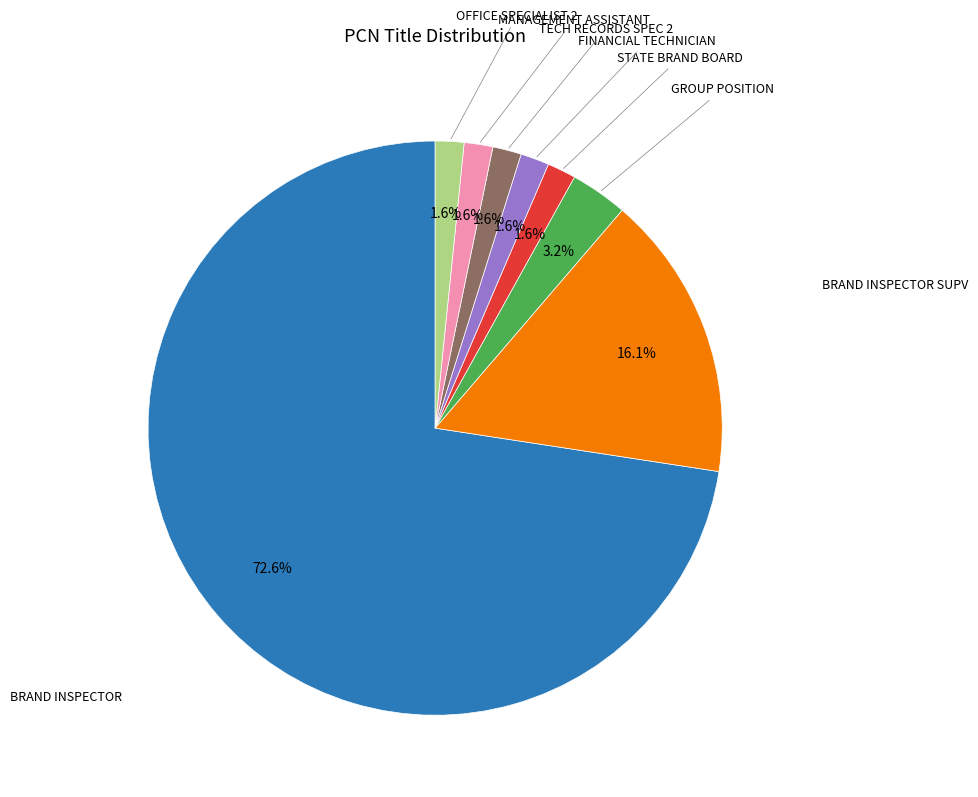

The BRAND INSPECTOR slice represents 86% of the pie. True or false?

False